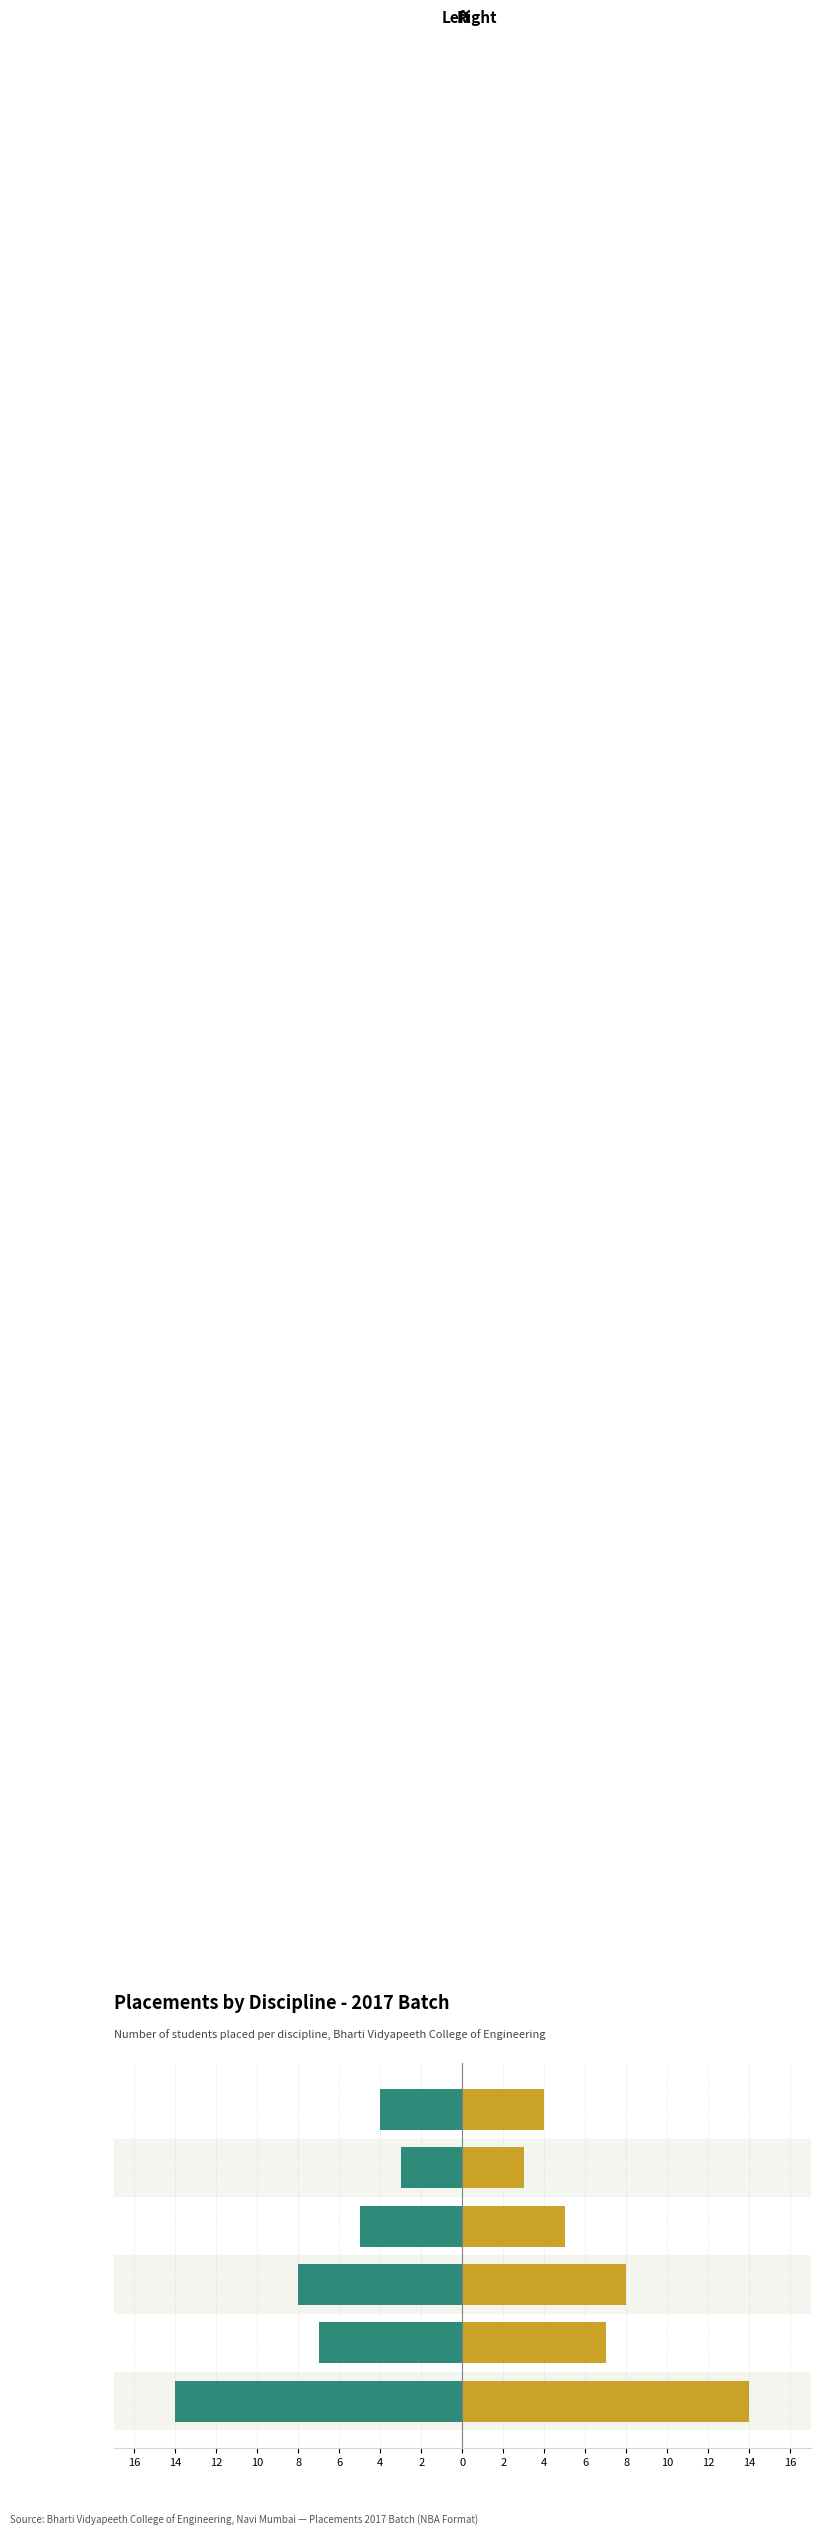

What is the difference between the second highest and minimum values in the Right (Gold) series?

5